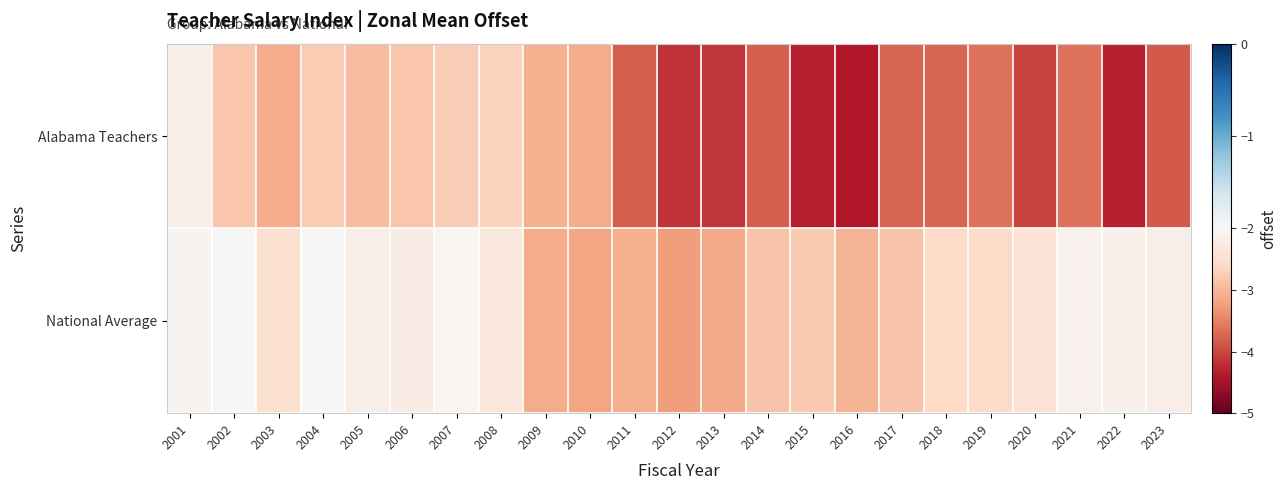

How many categories are shown in the chart?

23